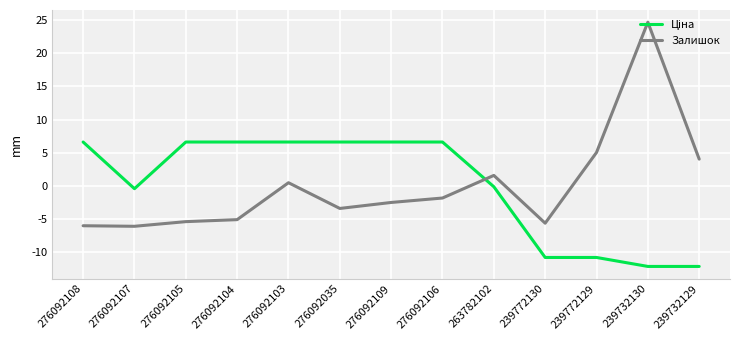

The Залишок series shows 4.0 at 239732129. True or false?

True